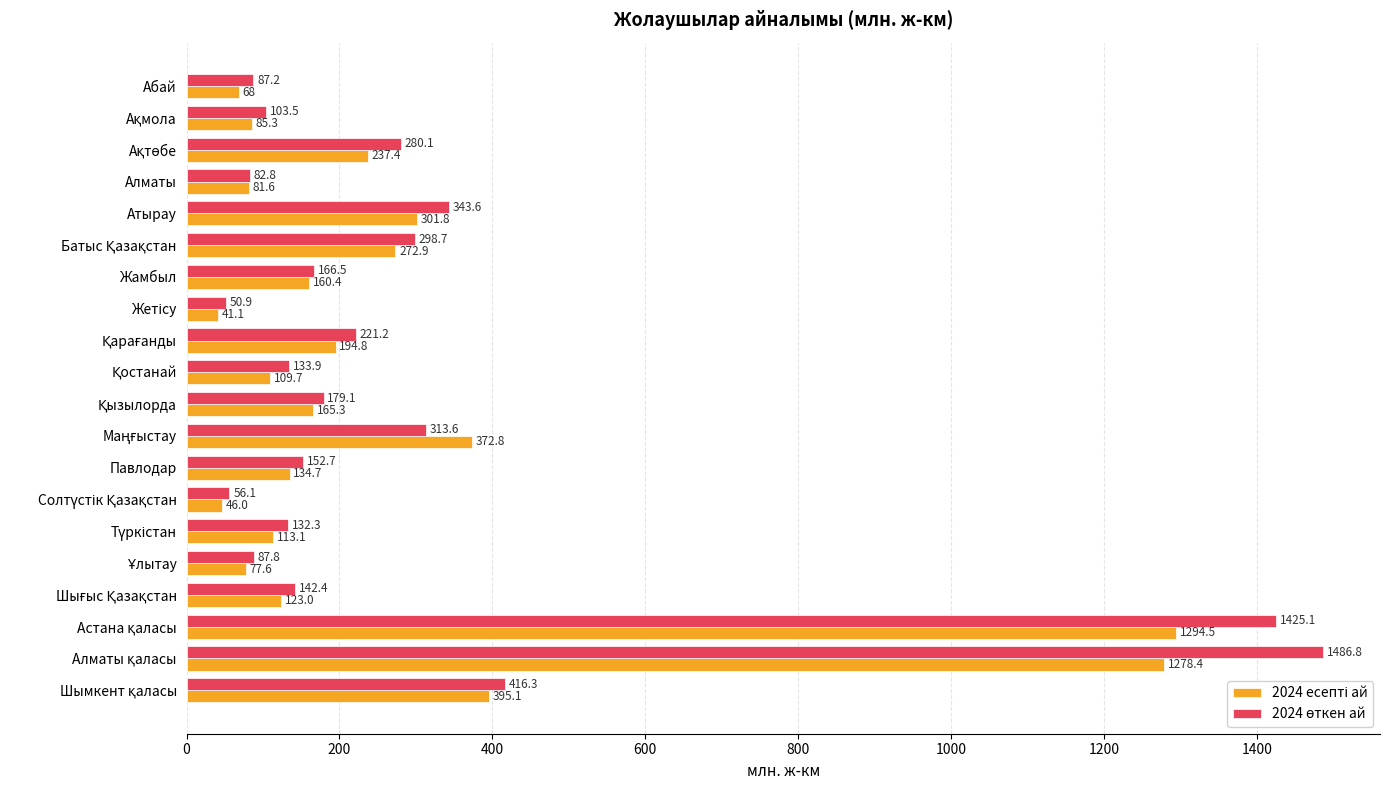

What is the spread (max minus min) of values at Абай?

19.2